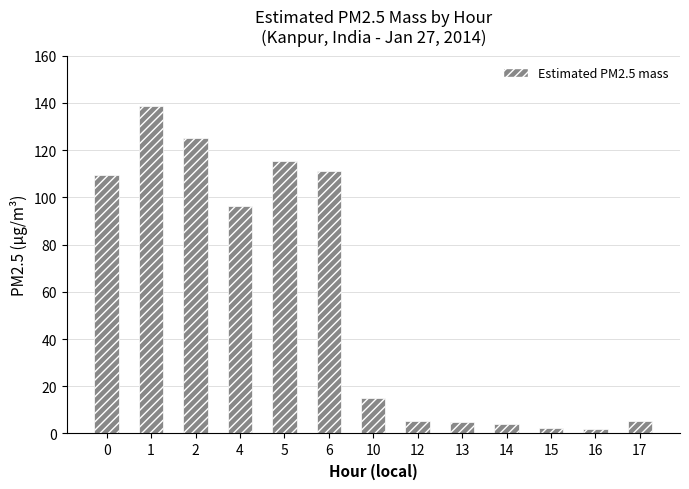

What is the greatest value displayed?

138.7